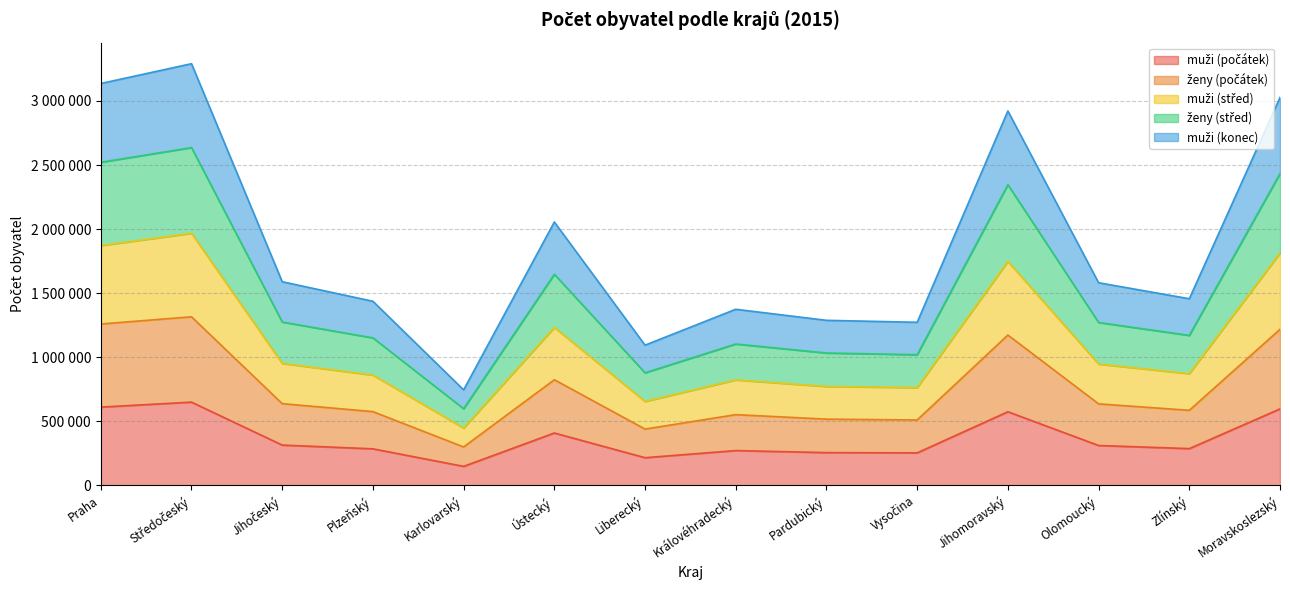

The muži (konec) series shows 439645 at Pardubický. True or false?

False